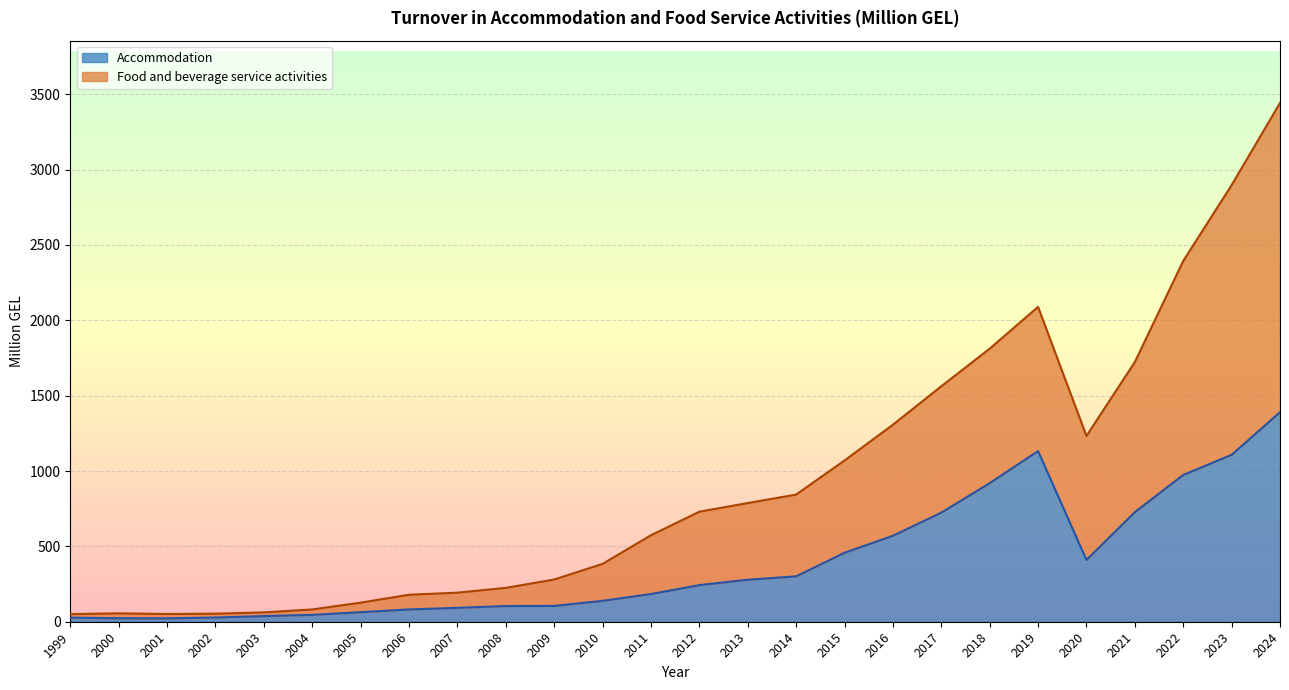

What is the total value across all series at 2009?

280.0